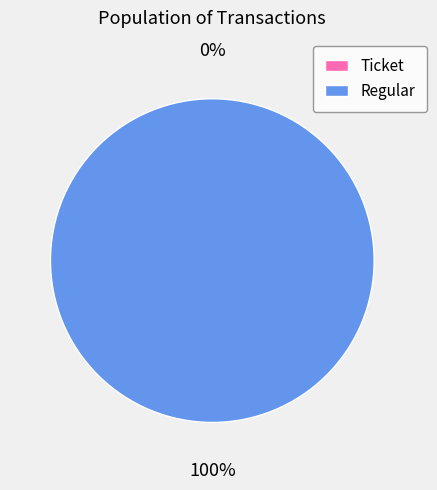

Rank the categories by value from lowest to highest.

Ticket, Regular